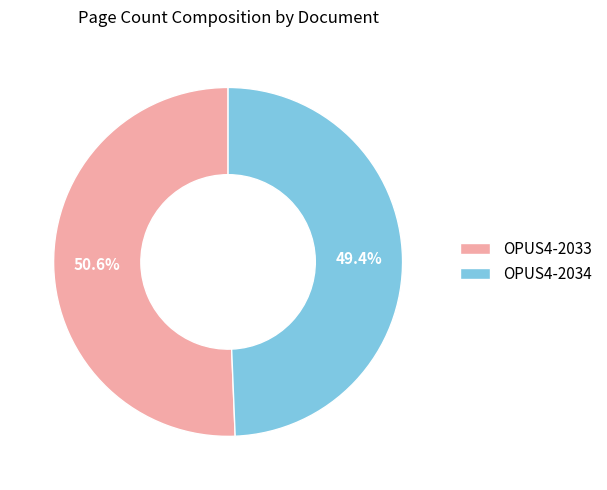

Which category has the smallest portion of the pie?

OPUS4-2034